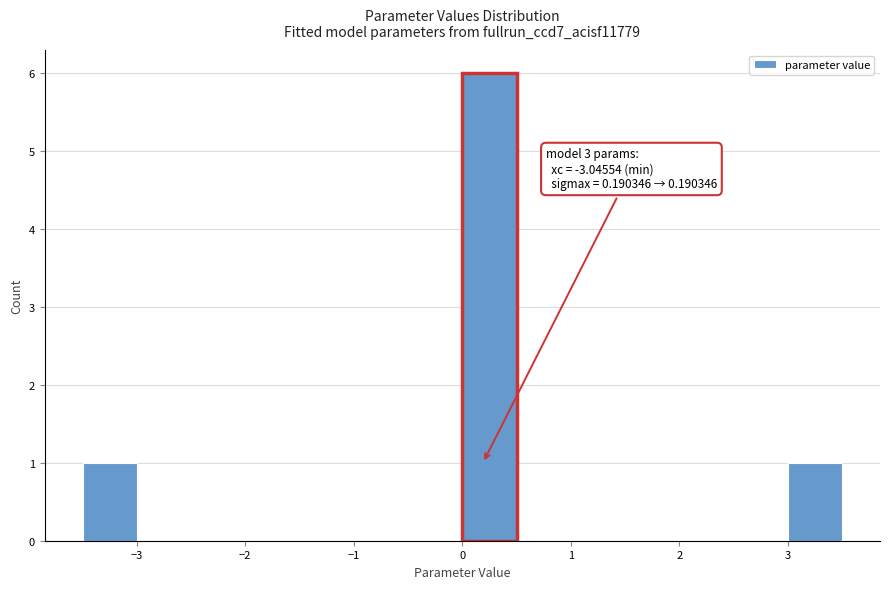

Which range on the x-axis has the tallest bar?

0.0 to 0.5